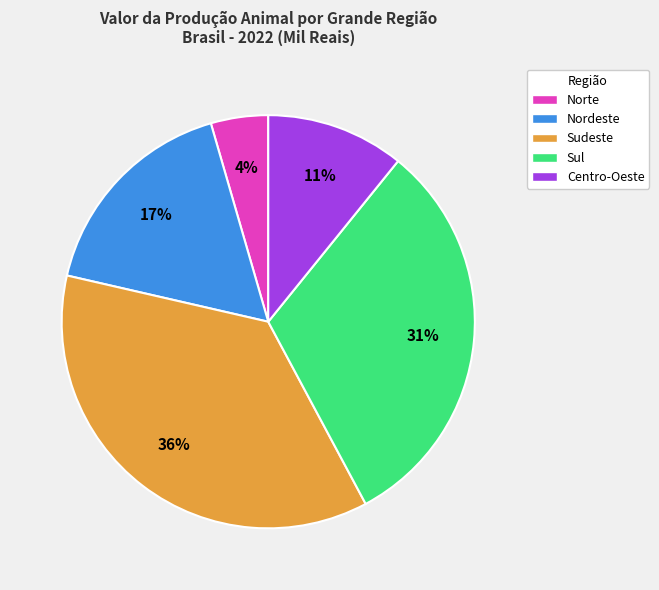

Does Nordeste account for over 50% of the chart?

No